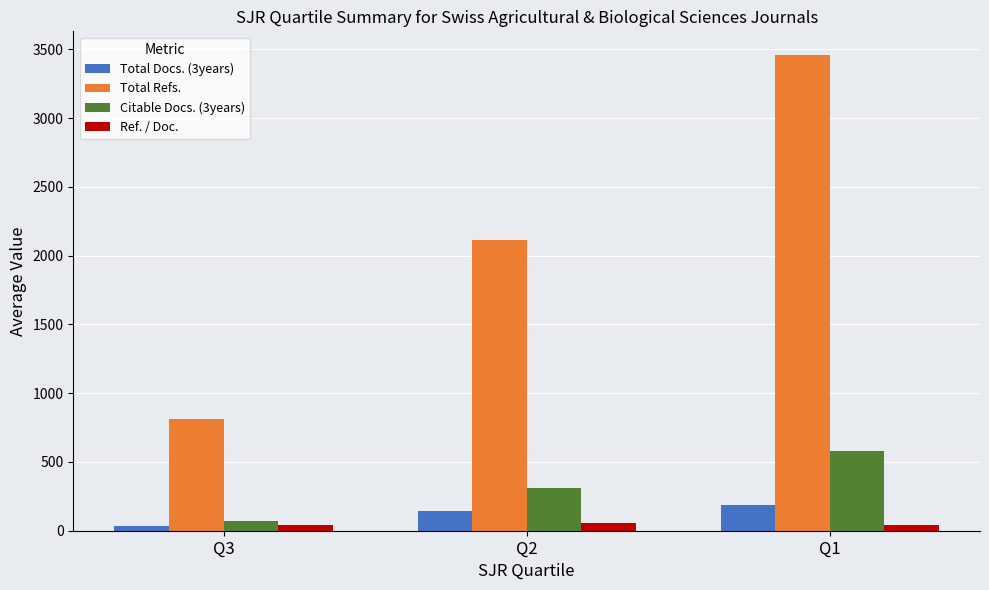

What is the difference between the highest and lowest values at Q2?

2056.0